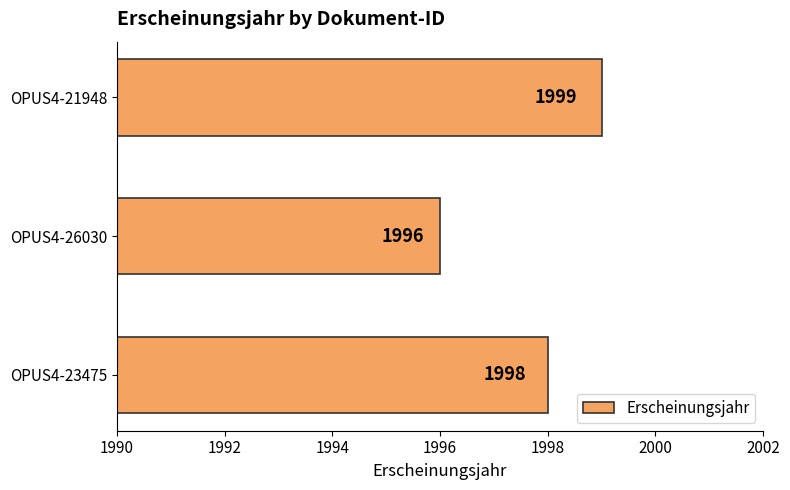

True or false: the data shows 3074 at OPUS4-21948.

False